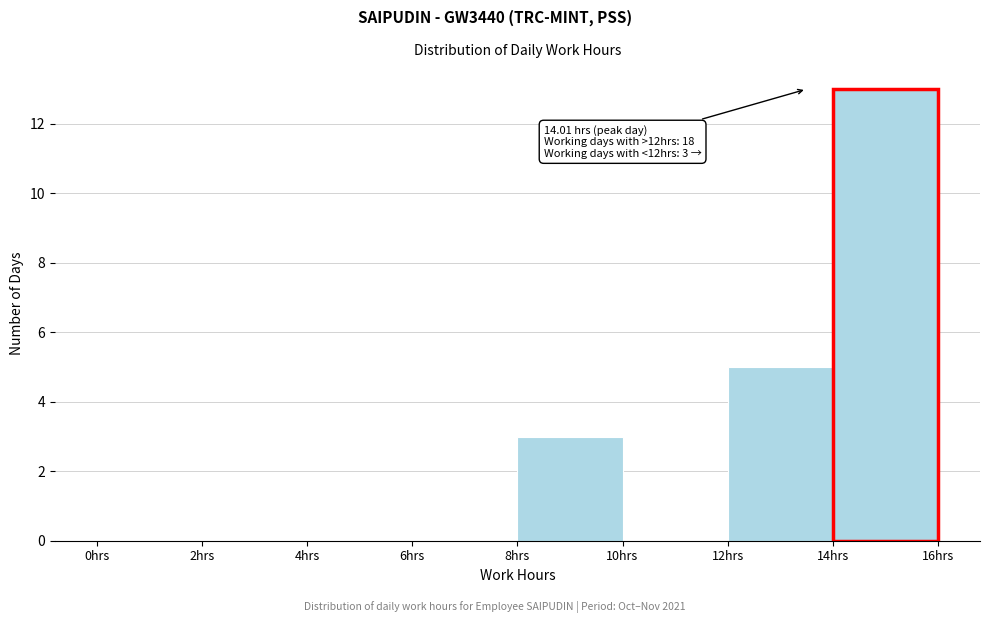

Which range on the x-axis has the tallest bar?

14 to 16